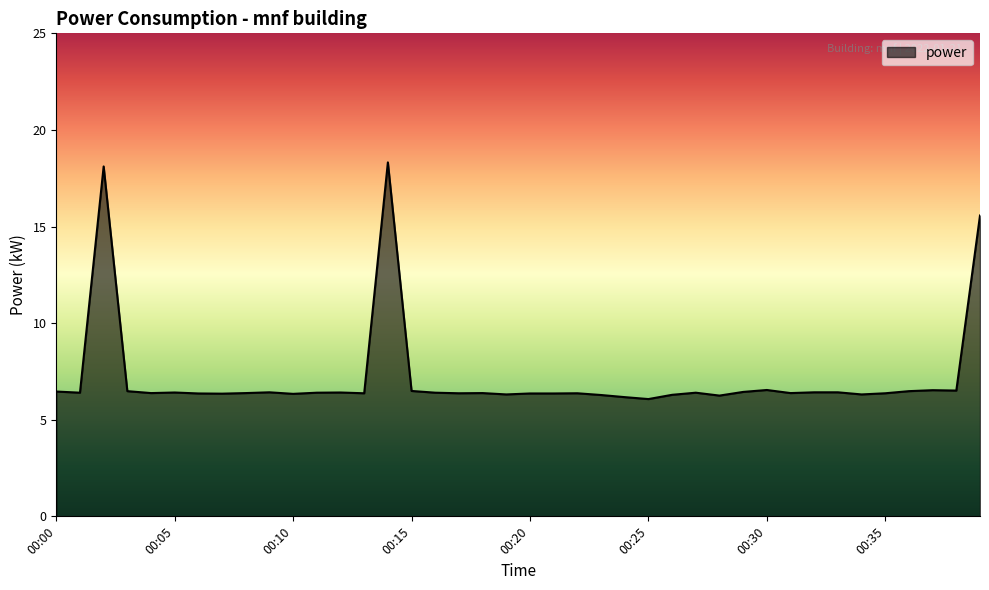

What is the smallest value displayed?

6.1